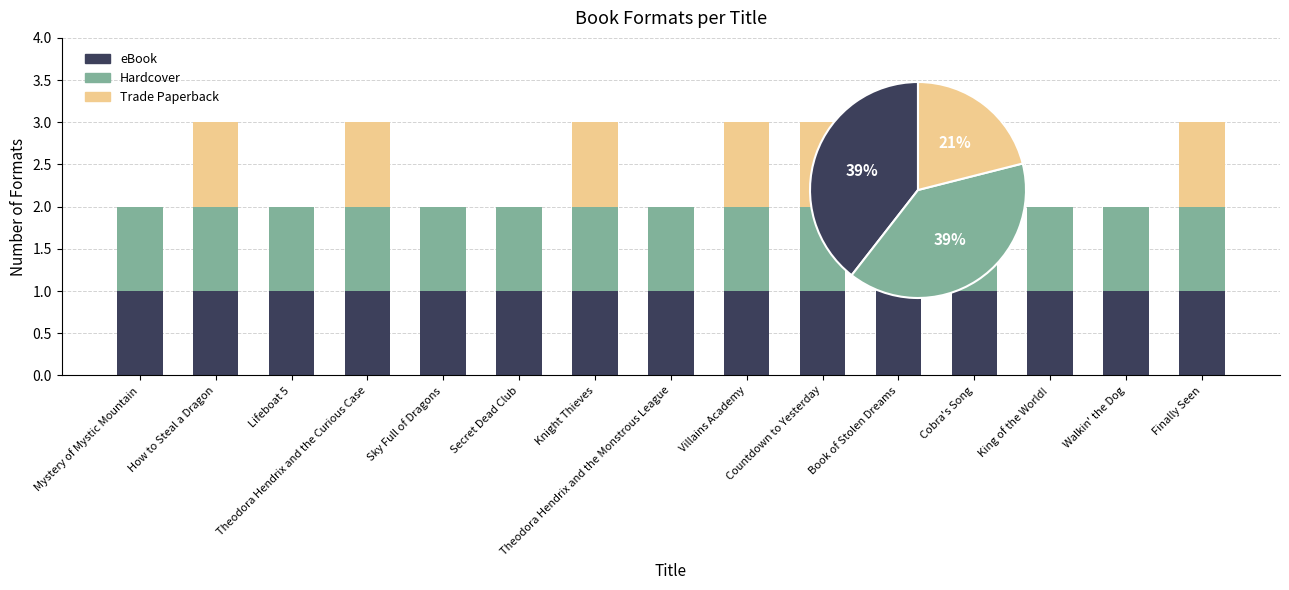

Between How to Steal a Dragon and Book of Stolen Dreams, which series saw the biggest shift?

eBook